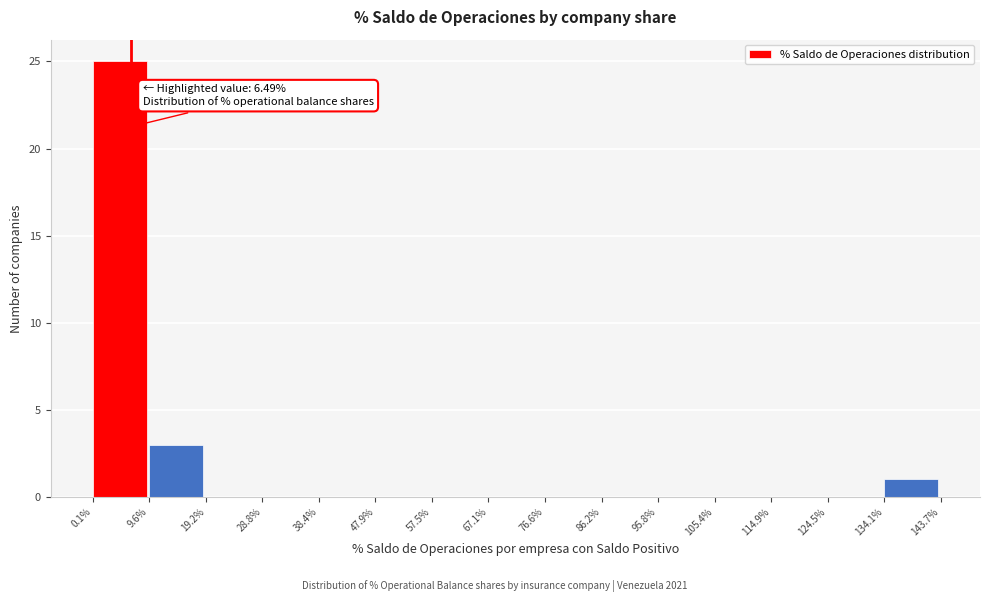

Over which range of the x-axis is the bar tallest?

0.1% to 9.6%